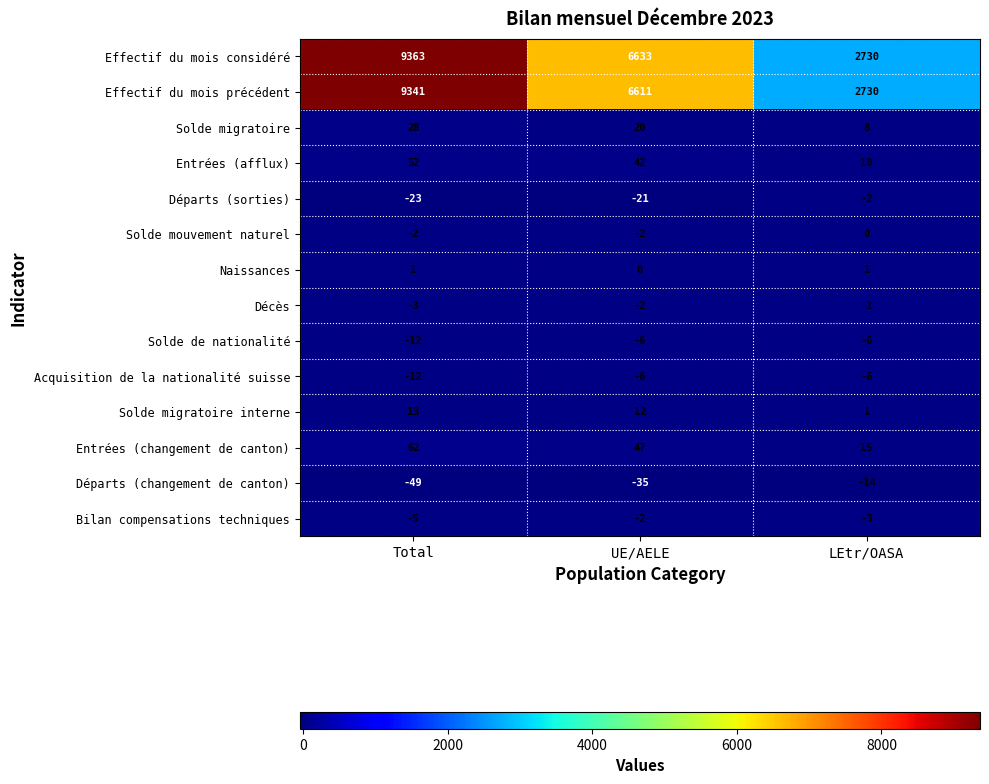

At which category is the sum across all series the highest?

Total